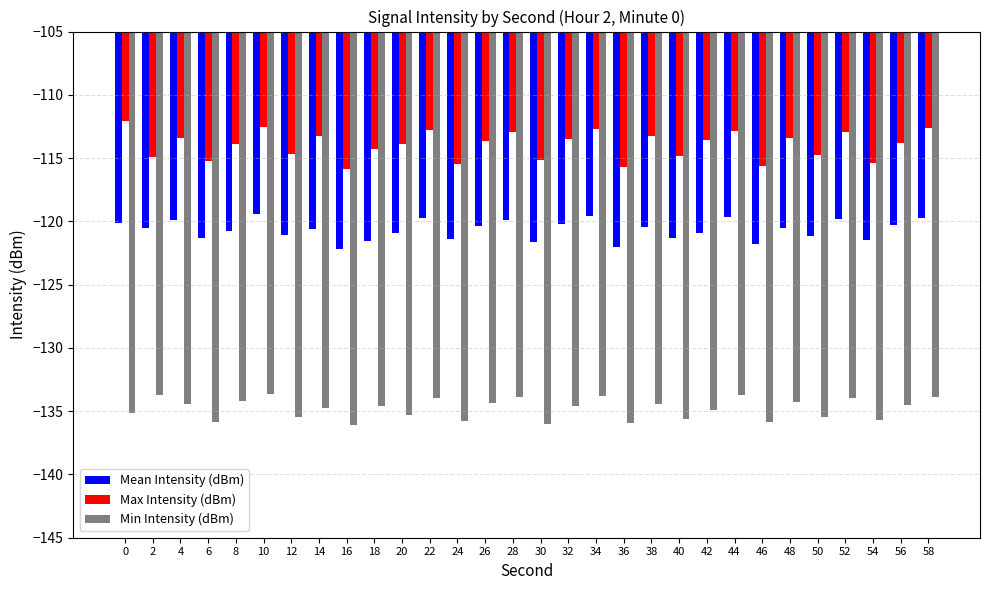

What are all the series names shown in the legend?

Mean Intensity (dBm), Max Intensity (dBm), Min Intensity (dBm)